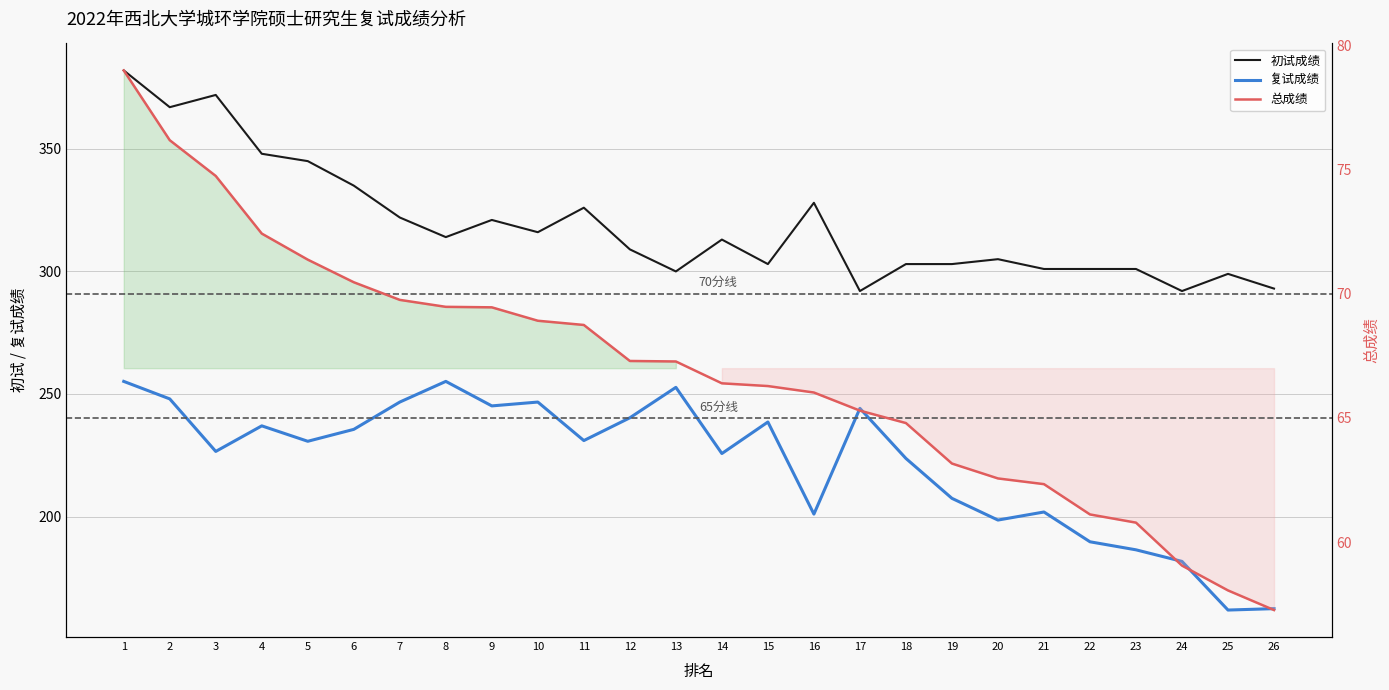

What is the difference between the maximum and minimum values in the 总成绩 series?

21.7